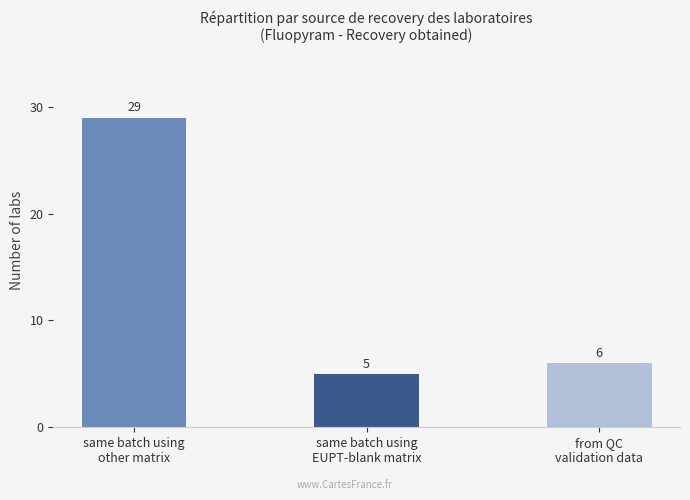

What is the change in value from same batch using
other matrix to from QC
validation data?

-23